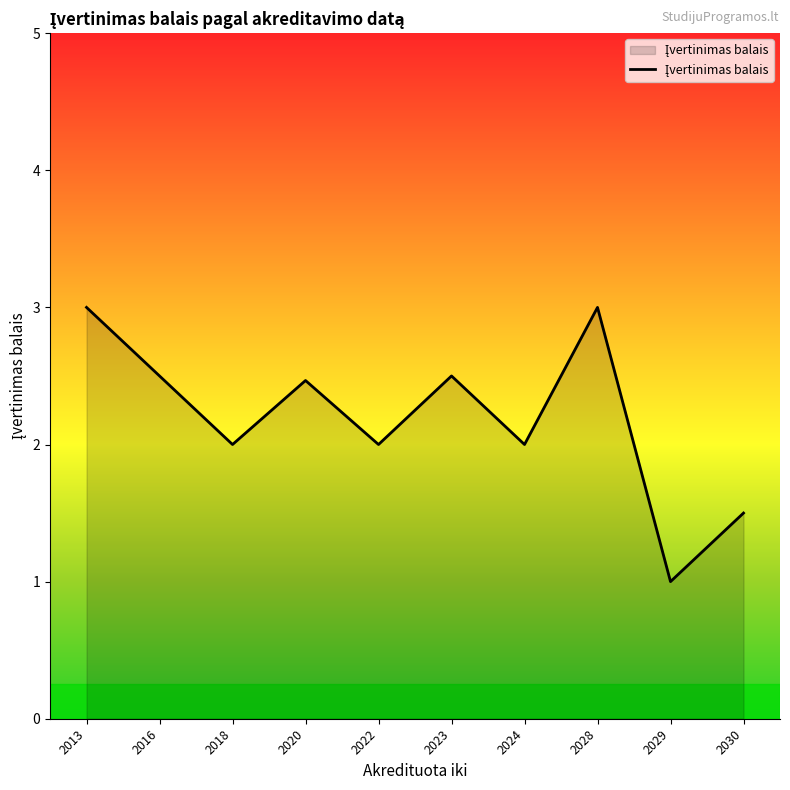

The value at 2028 is 3.0. True or false?

True